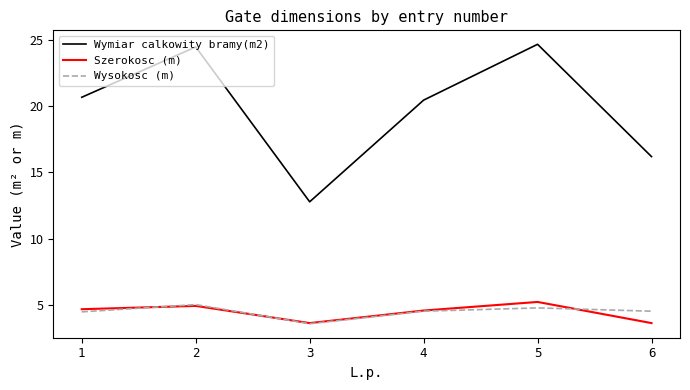

At which category does Wysokosc (m) reach its first local valley?

3